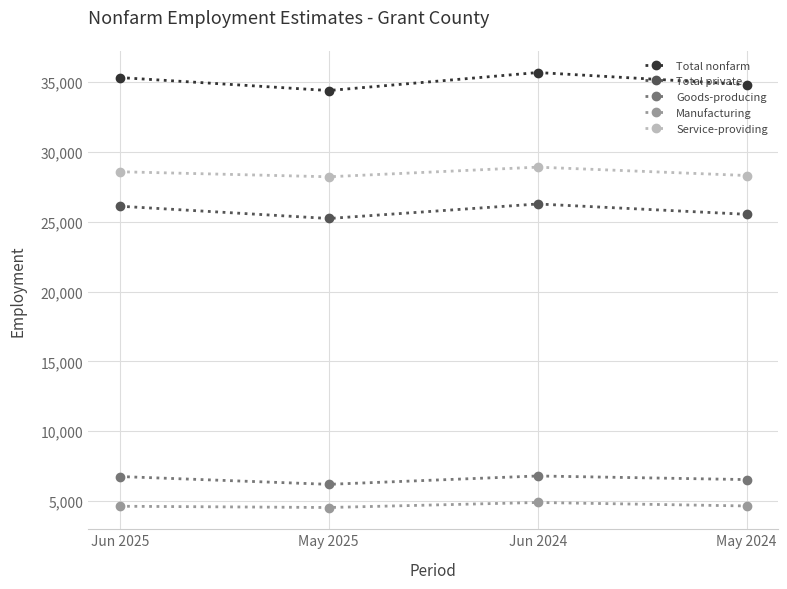

What are all the series names shown in the legend?

Total nonfarm, Total private, Goods-producing, Manufacturing, Service-providing